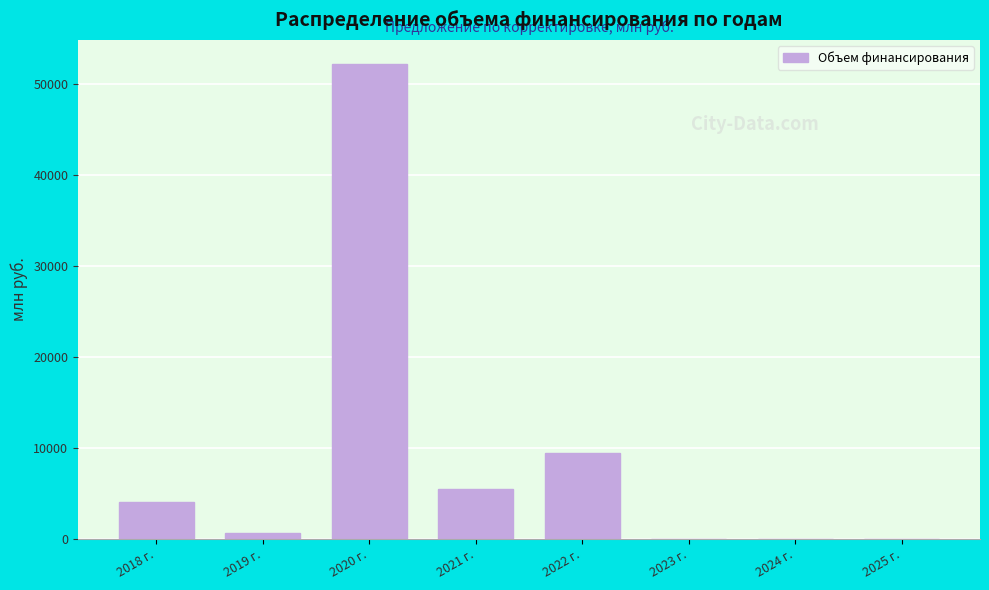

Reading left to right, extract all data points from this chart.

2018 г.=4064.2	2019 г.=683.9	2020 г.=52199.4	2021 г.=5479.1	2022 г.=9488.9	2023 г.=0.0	2024 г.=0.0	2025 г.=0.0